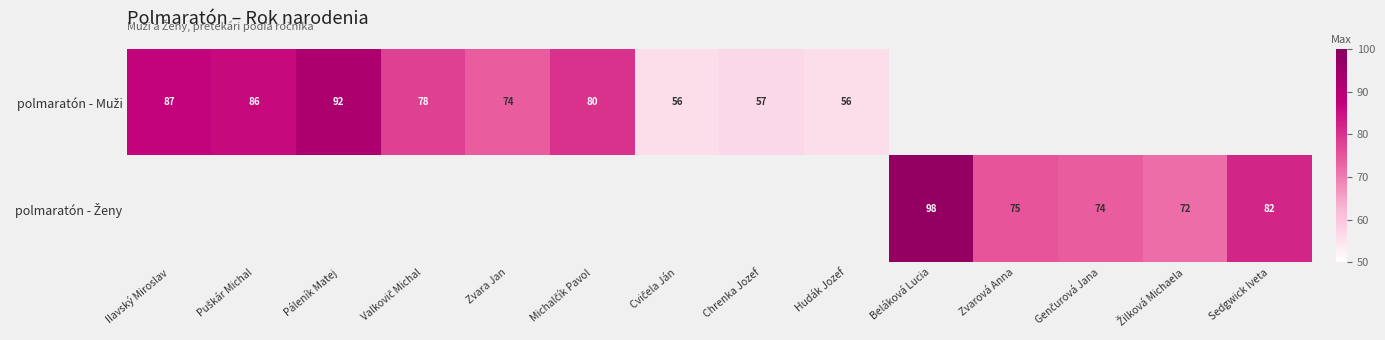

Which series has the largest range (max minus min)?

polmaratón - Muži